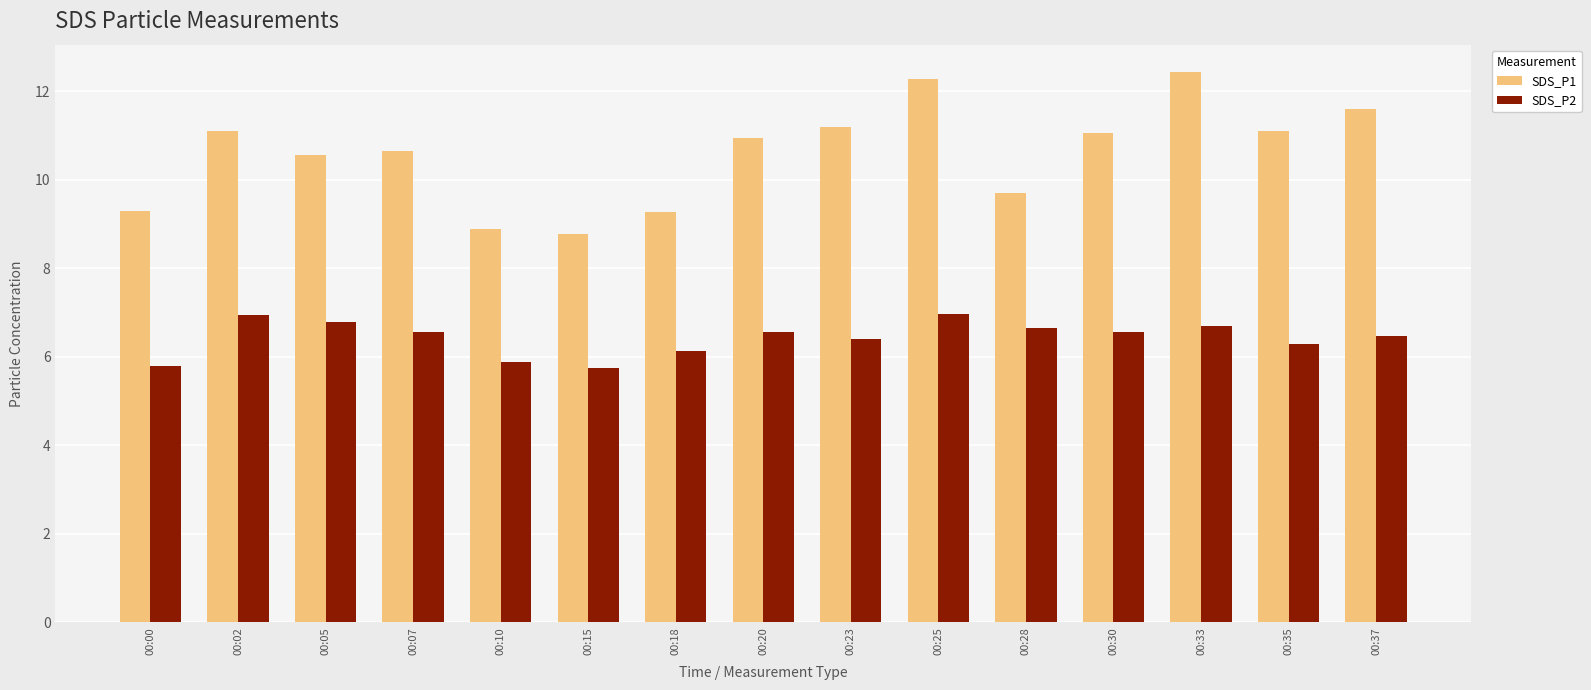

Rank the series by their average value, from lowest to highest.

SDS_P2, SDS_P1